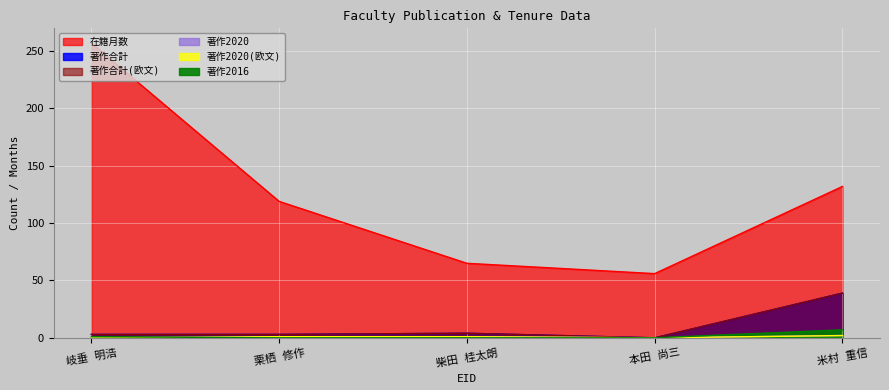

The value of 著作合計 at 岐垂 明浩 is 2. True or false?

False